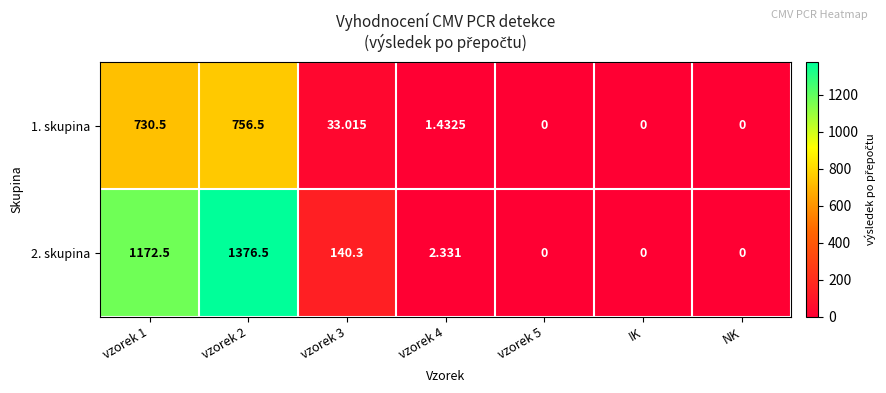

Is the value of 1. skupina at IK greater than the value of 2. skupina at vzorek 2?

No